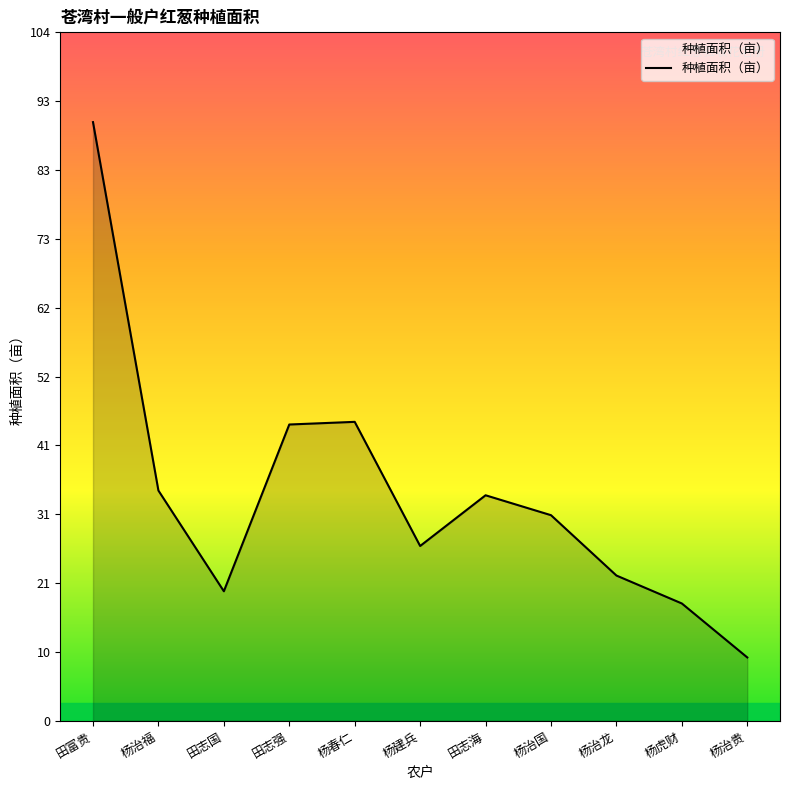

At which category does the data reach its first local valley?

田志国